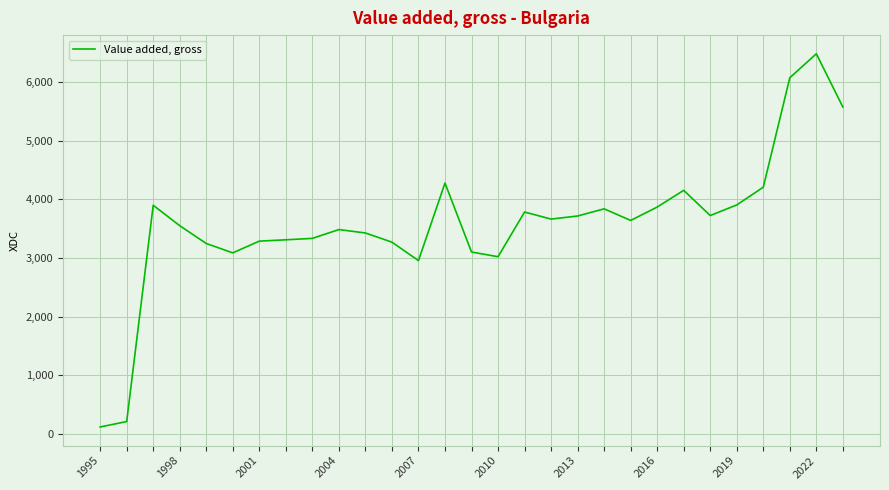

What is the difference between the maximum and second lowest values?

6269.8